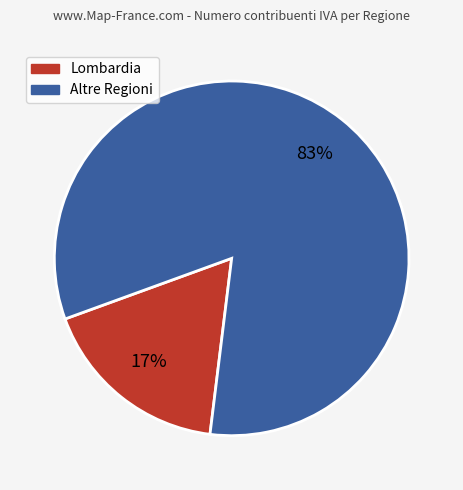

To the nearest percent, what is the average slice percentage?

50%